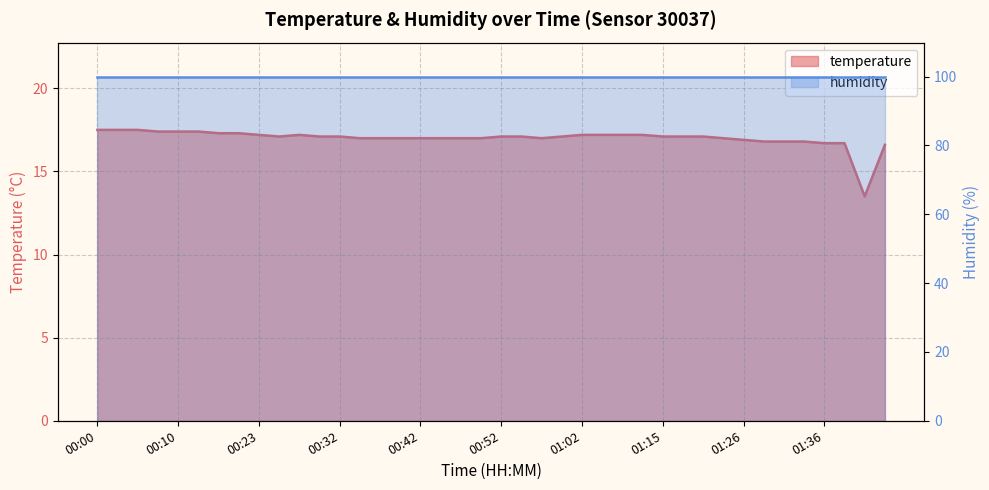

The chart shows a value of 17.0 at 00:35. True or false?

True